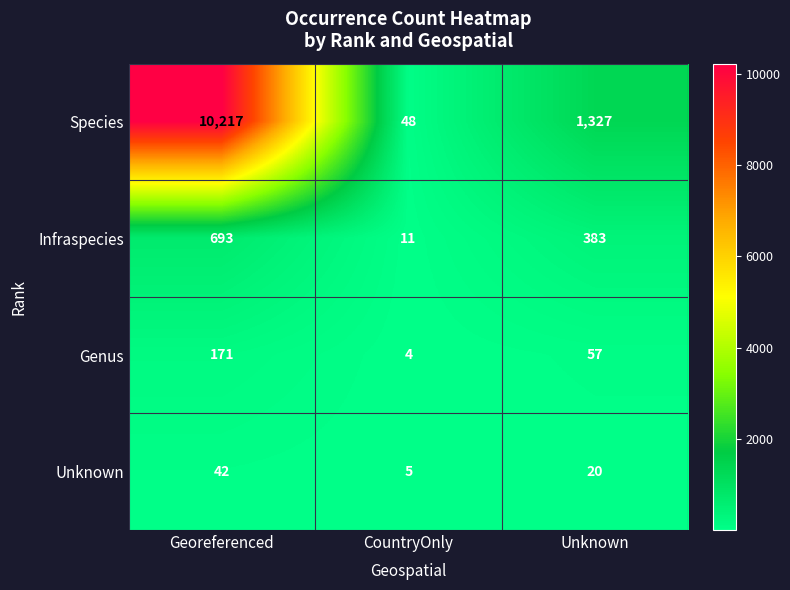

What is the difference between the maximum and minimum values in the Species series?

10169